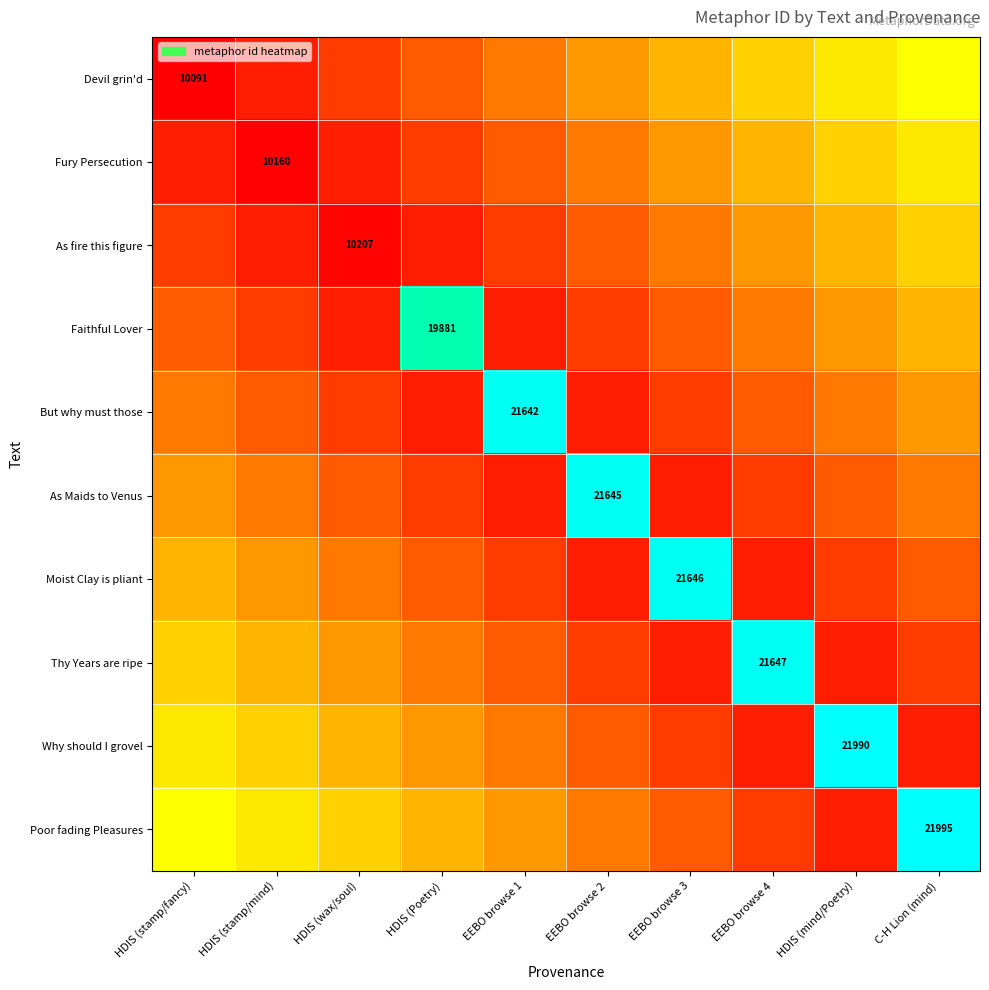

Which series has the largest total across all categories?

Poor fading Pleasures